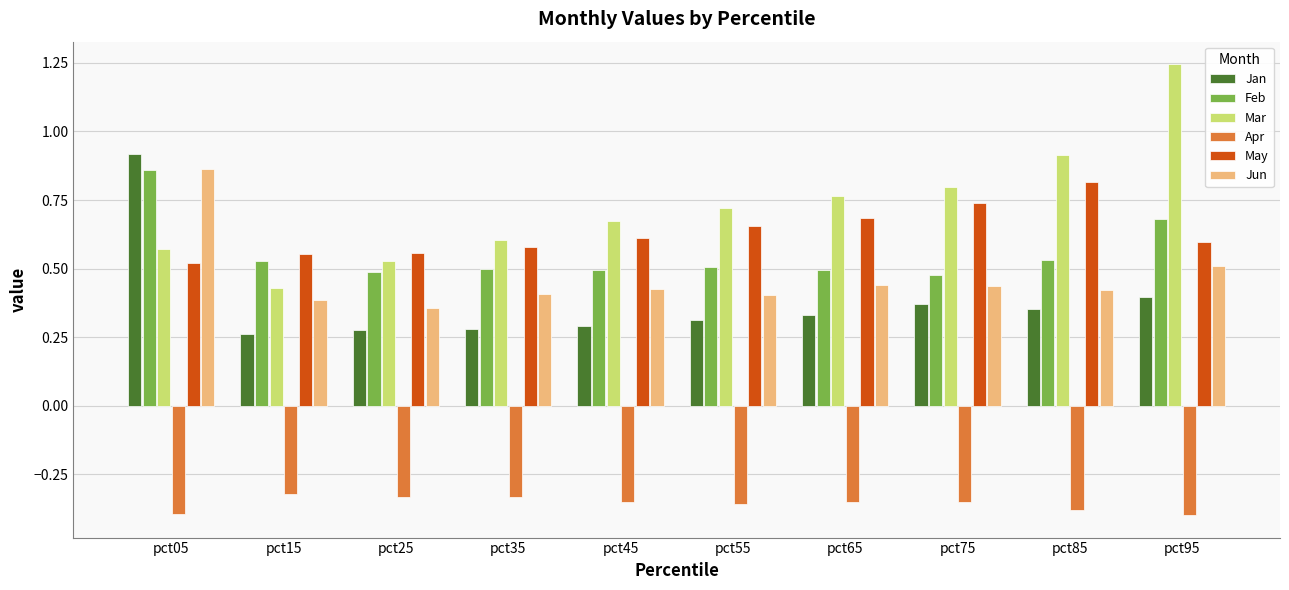

Which series has the largest range (max minus min)?

Mar